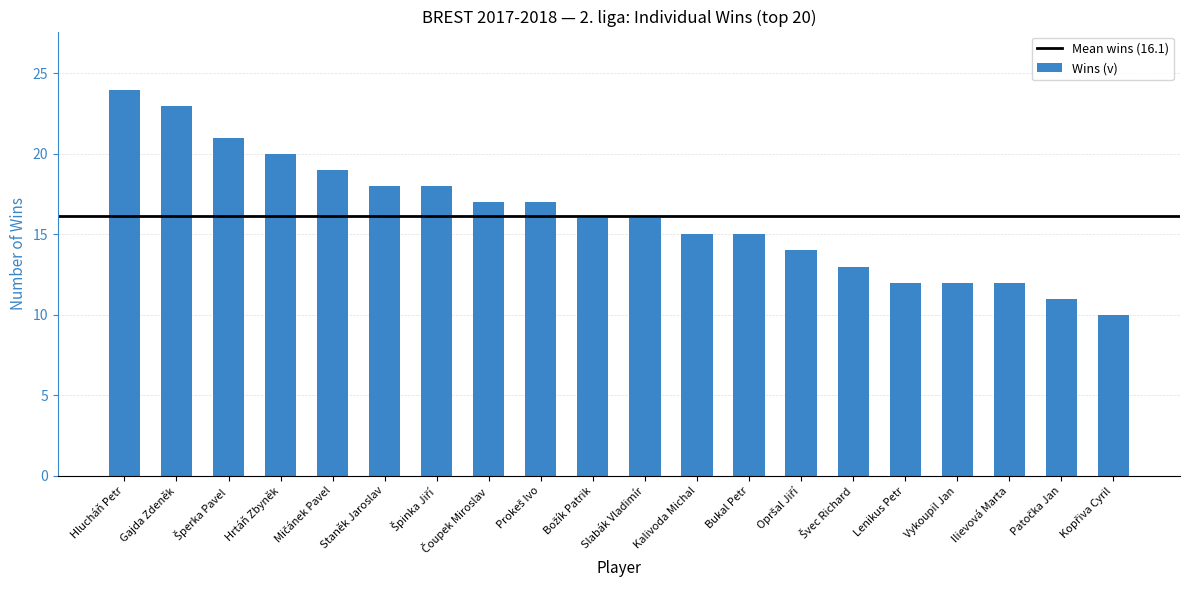

Which label corresponds to the largest value in the chart?

Hlucháň Petr